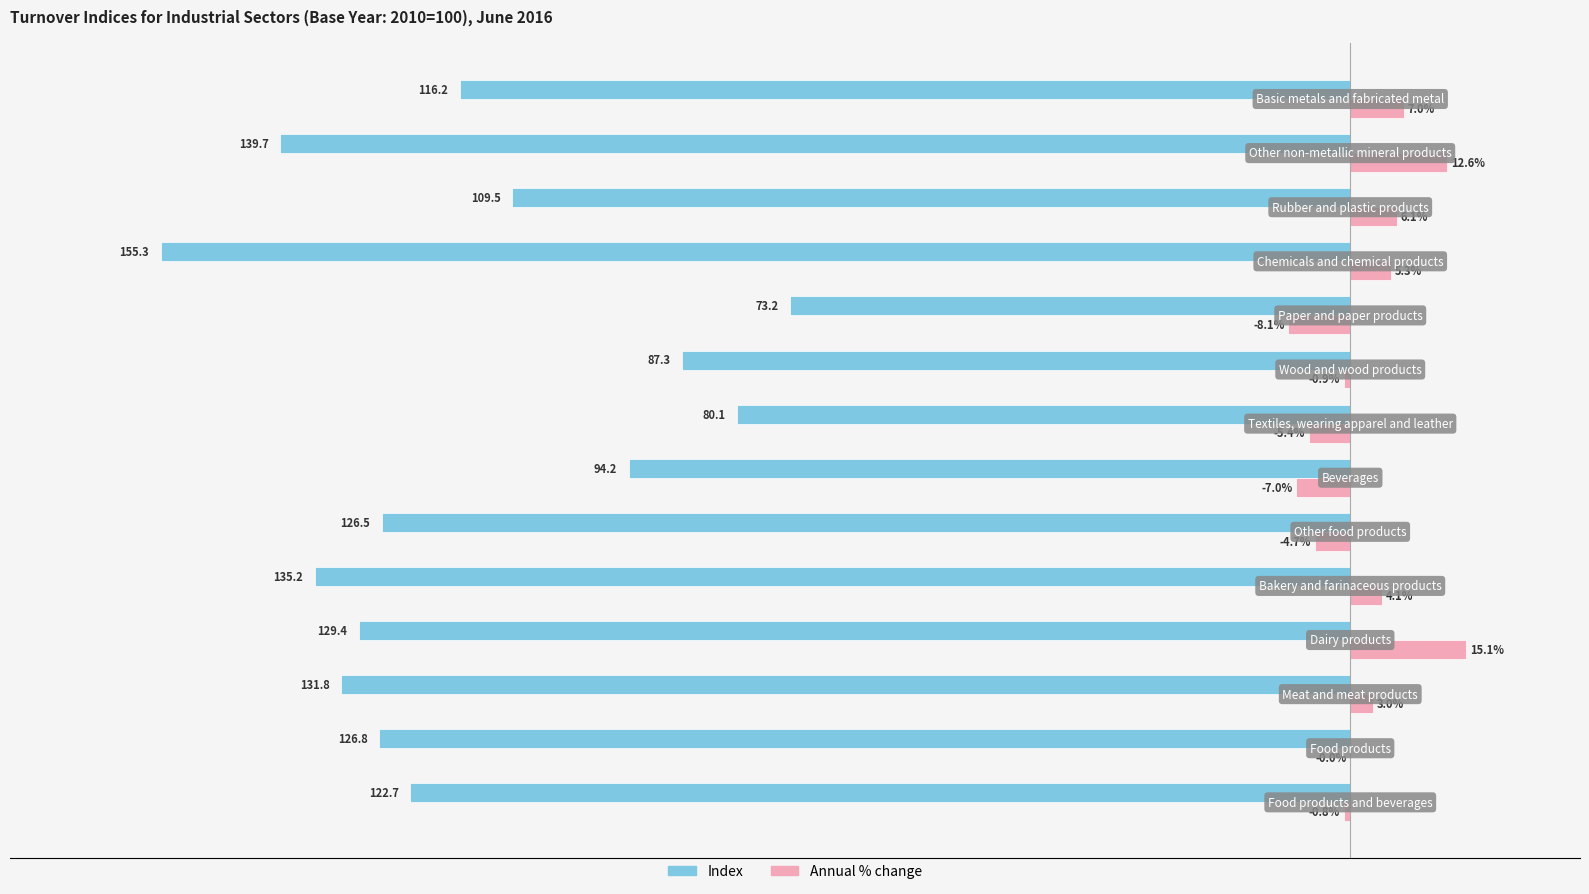

Which series has the largest total across all categories?

Annual % change